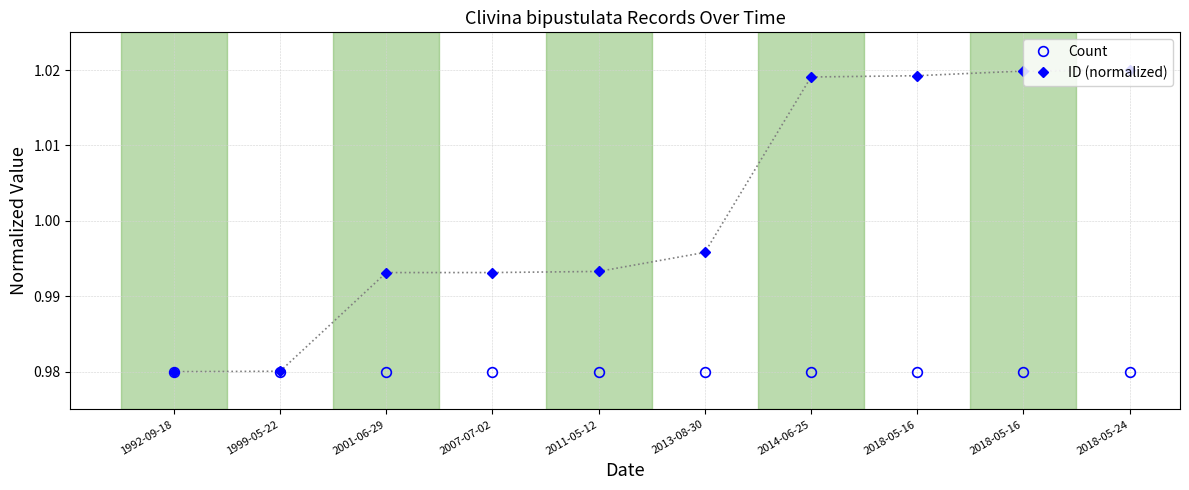

Is this an area chart (filled region under the line)?

No